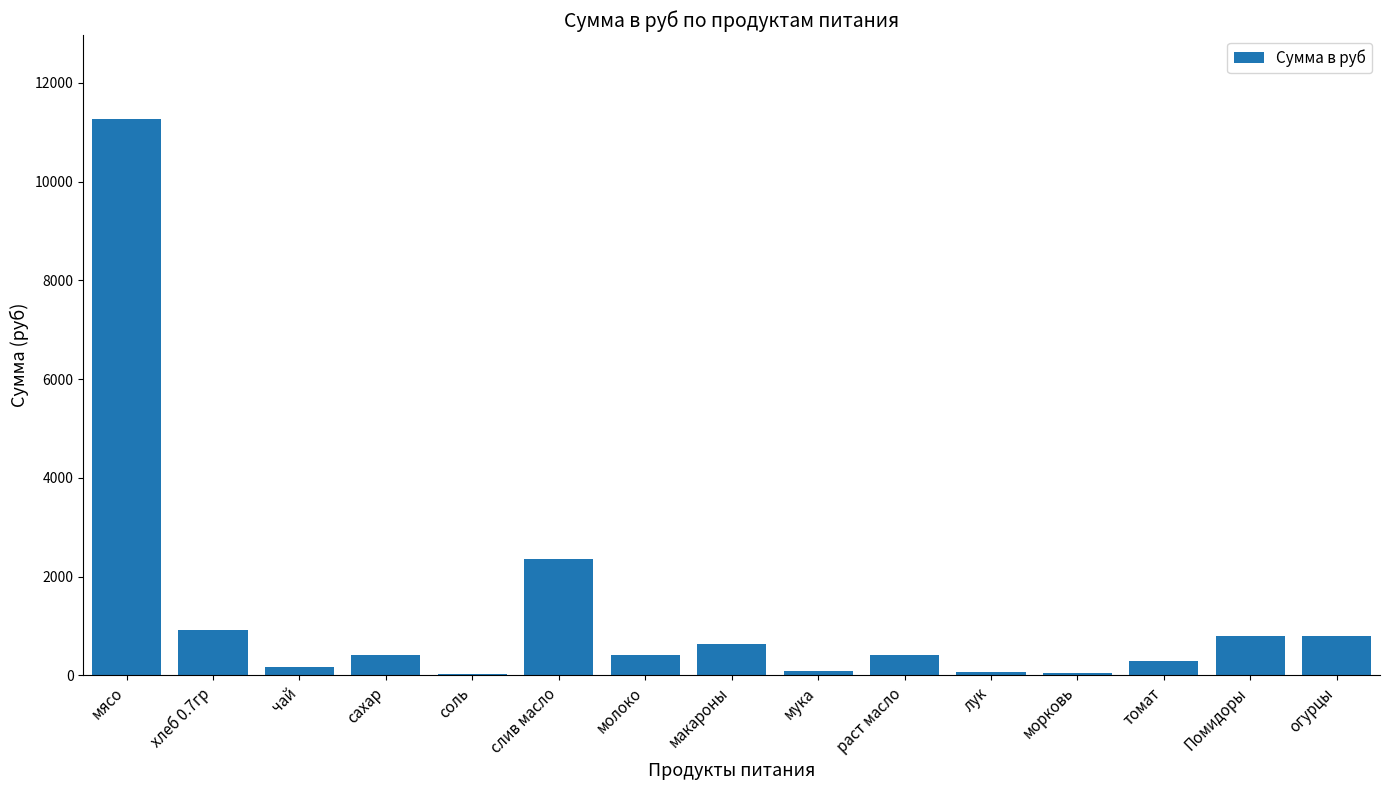

What is the sum of all values?

18740.3